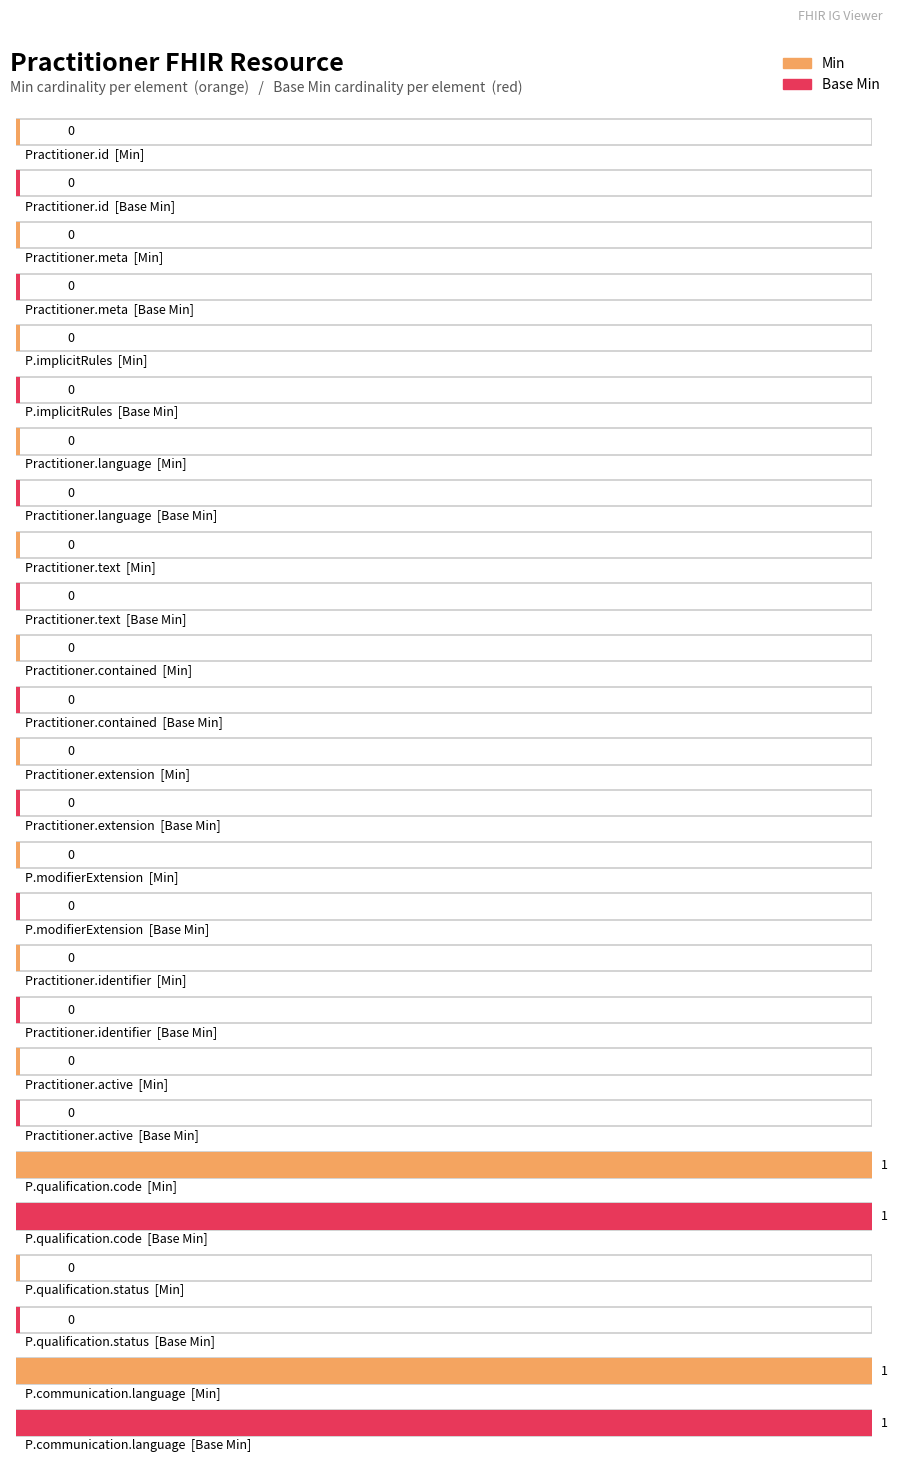

The value of Min at Practitioner.active is 0. True or false?

True